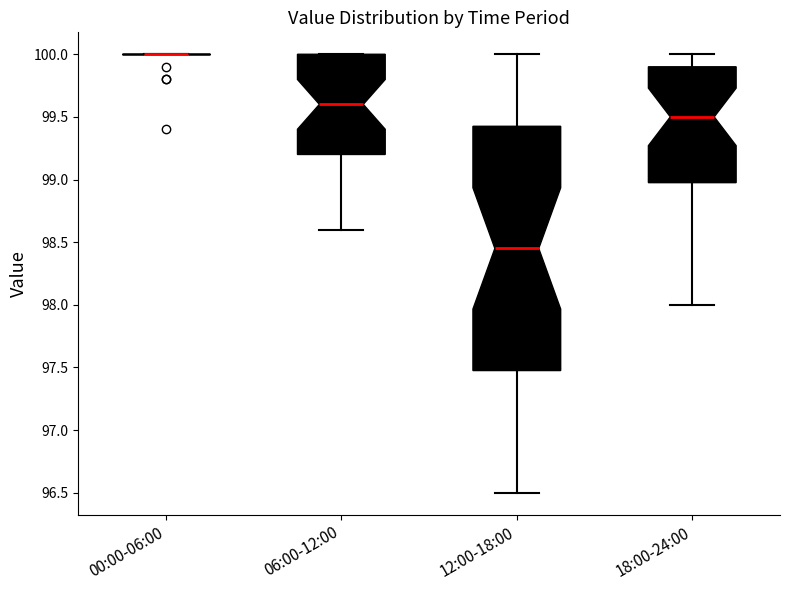

Reading left to right, read every box against the y-axis: the position of its median line, the range the box covers, and the ends of its whiskers. The values are not printed on the chart, so give them approximately, as read against the axis.

00:00-06:00: box collapsed to a line at 100.00, whiskers 100.00 to 100.00
06:00-12:00: median 99.60, box 99.20 to 100.00, whiskers 98.60 to 100.00
12:00-18:00: median 98.45, box 97.50 to 99.45, whiskers 96.50 to 100.00
18:00-24:00: median 99.50, box 99.00 to 99.90, whiskers 98.00 to 100.00